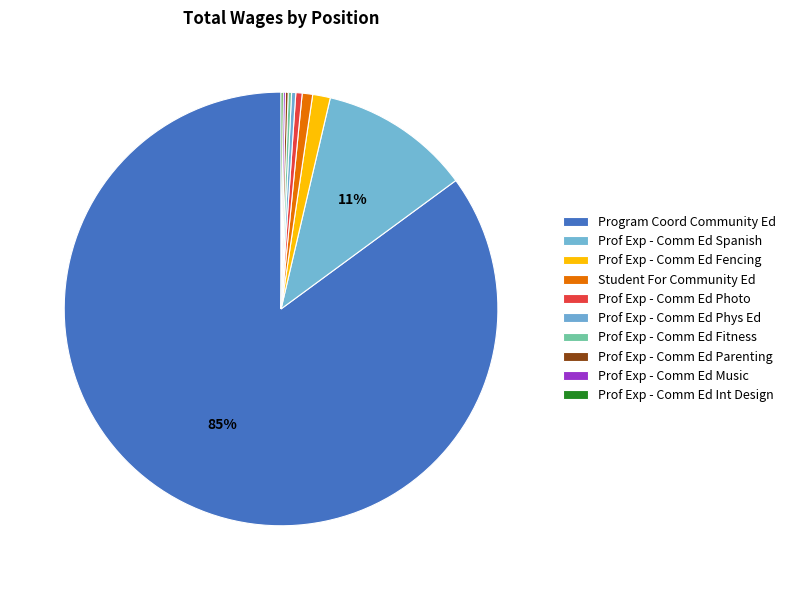

Is there a majority slice in this chart?

Yes